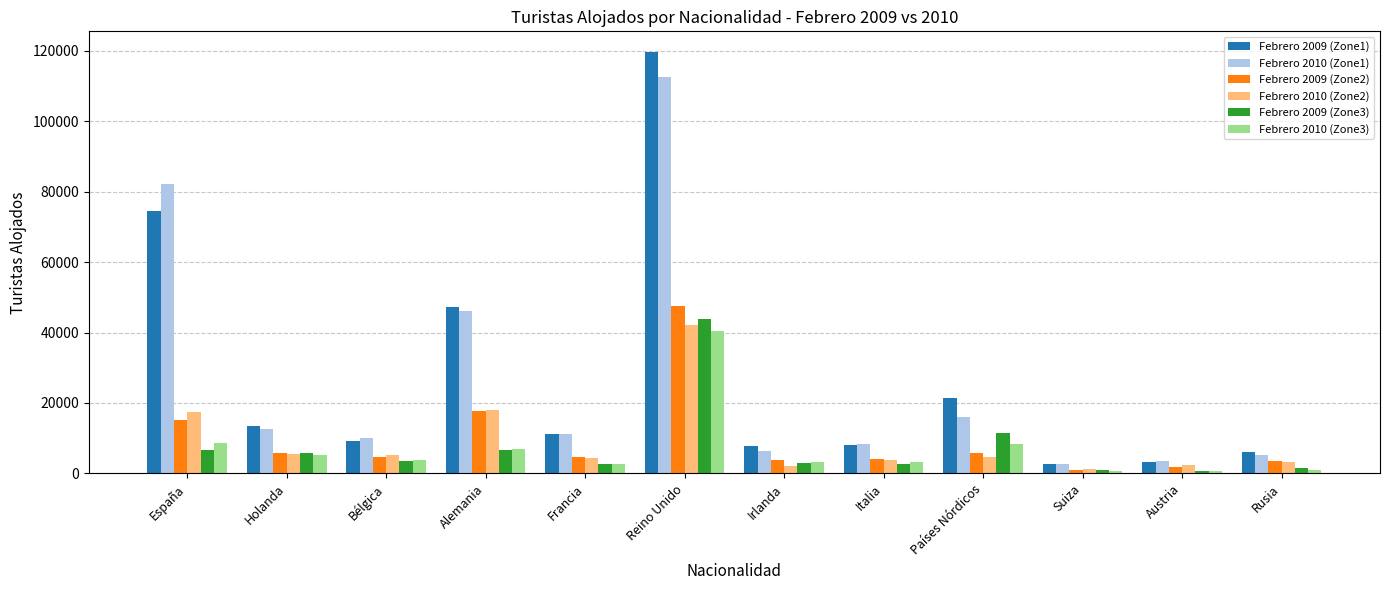

What is the label of the 5th bar from the left?

Francia